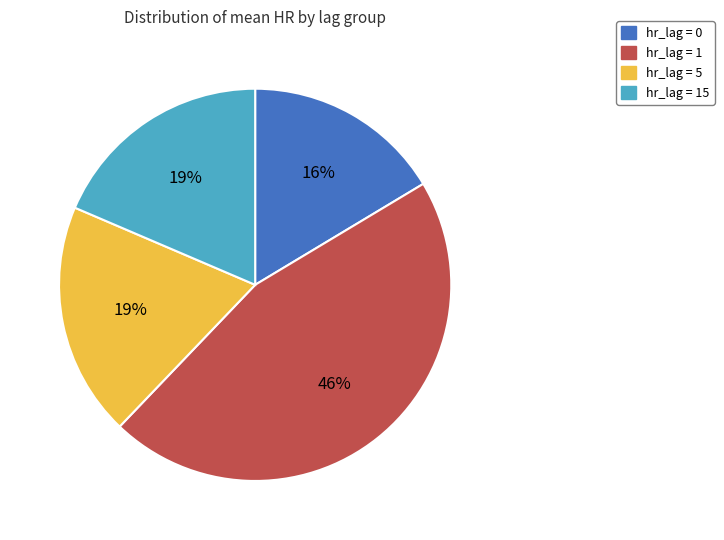

Approximately how many times larger is the value at hr_lag = 5 compared to hr_lag = 1?

0.4